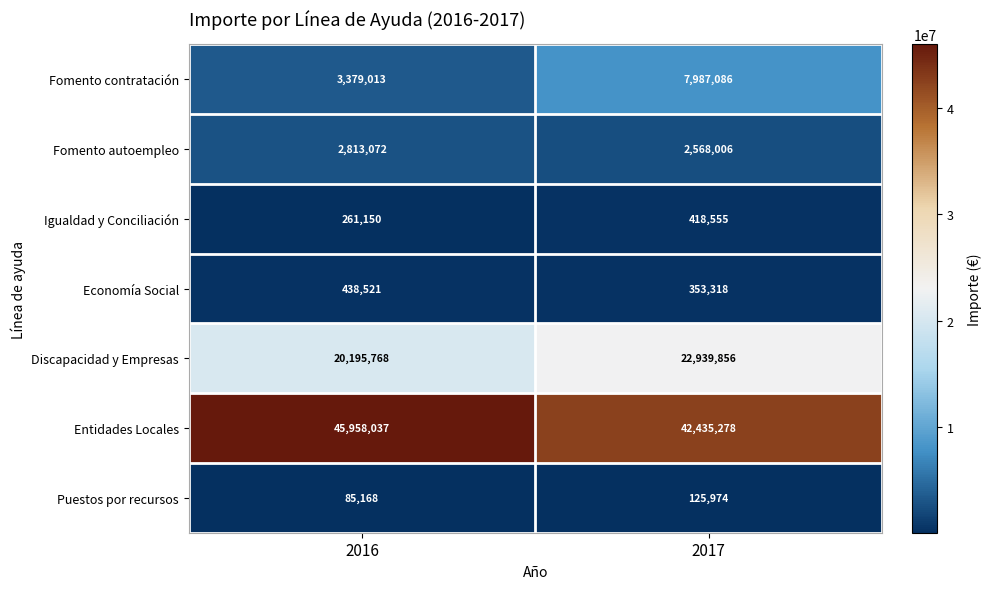

What is the approximate value of Discapacidad y Empresas at 2016, to the nearest 10?

20195770